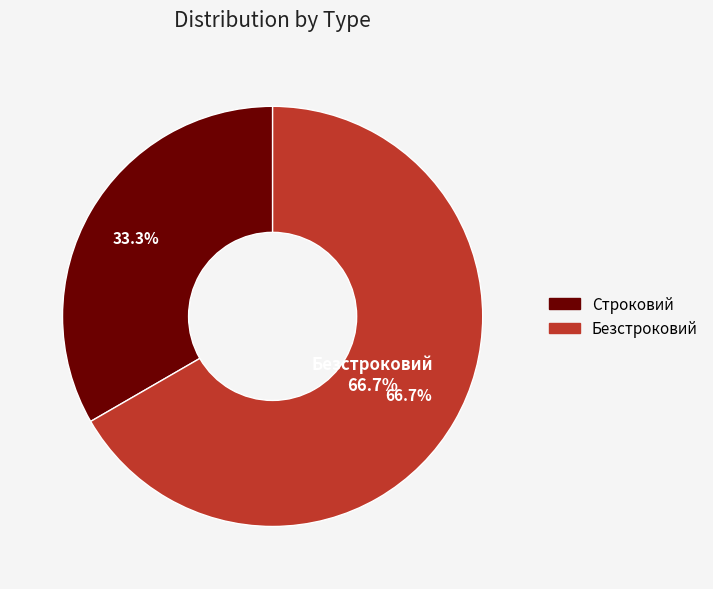

To the nearest percent, what is the difference between the Безстроковий and Строковий slice percentages?

33%